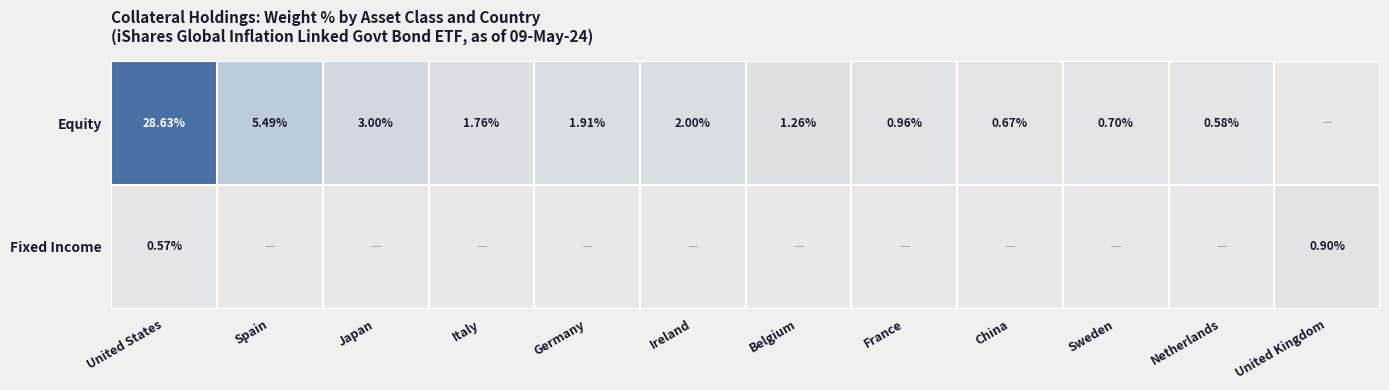

Rank the series at United States from lowest to highest value.

Fixed Income, Equity